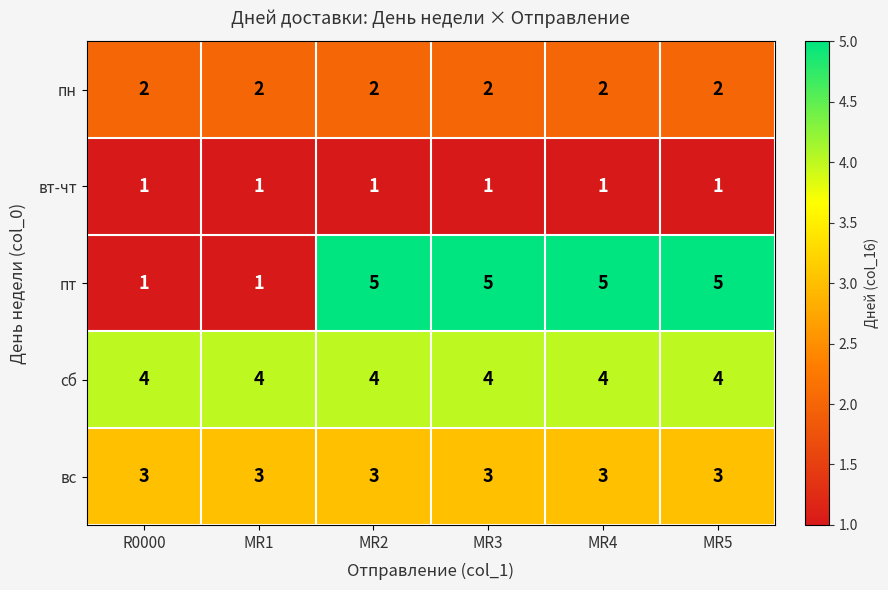

Reading right to left, extract all data points from this chart.

пн: 2	2	2	2	2	2
вт-чт: 1	1	1	1	1	1
пт: 5	5	5	5	1	1
сб: 4	4	4	4	4	4
вс: 3	3	3	3	3	3